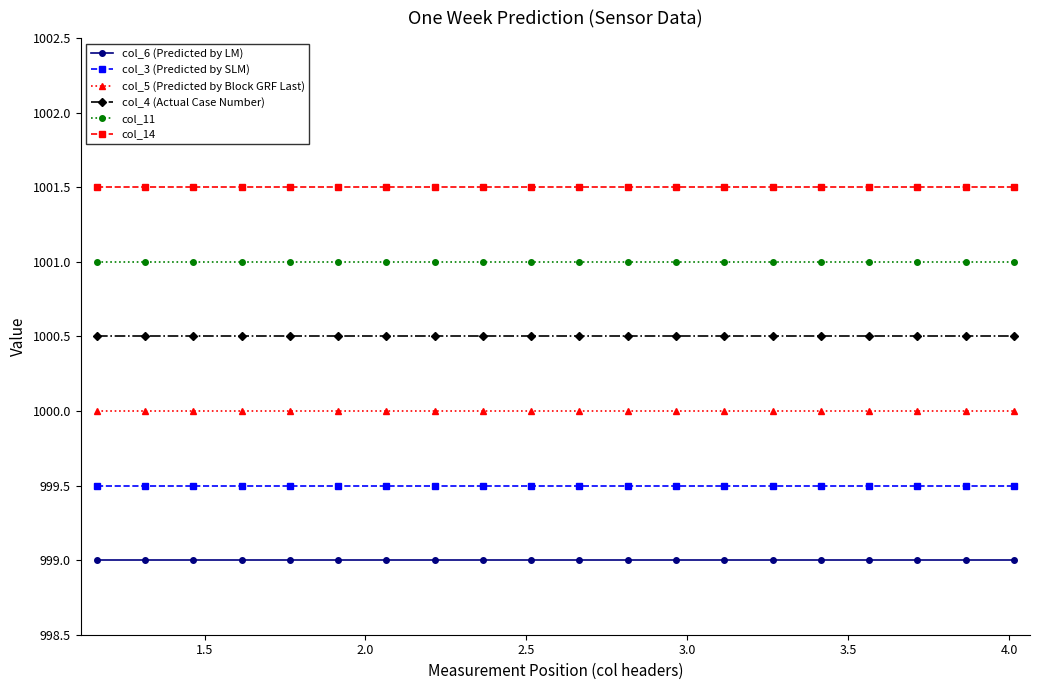

What is the value of the col_6 (Predicted by LM) point at the 19th from the left?

999.0